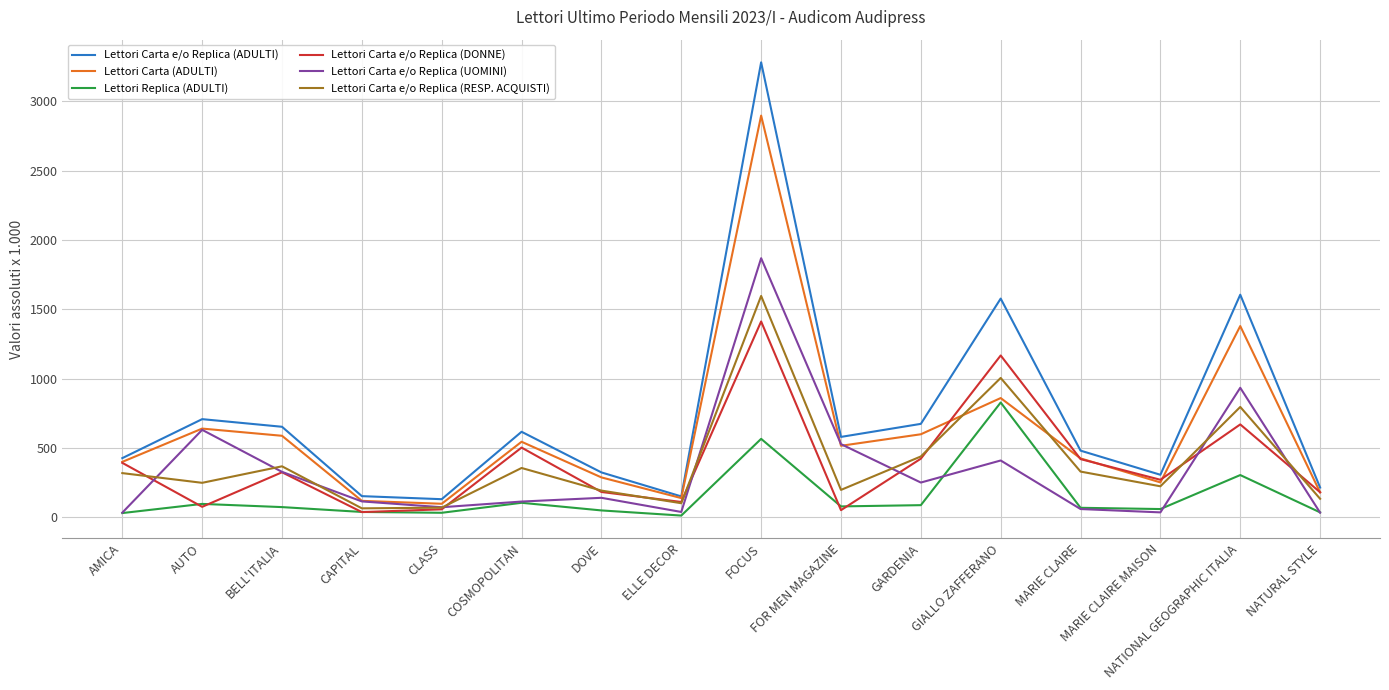

Rank the series by their maximum value, from lowest to highest.

Lettori Replica (ADULTI), Lettori Carta e/o Replica (DONNE), Lettori Carta e/o Replica (RESP. ACQUISTI), Lettori Carta e/o Replica (UOMINI), Lettori Carta (ADULTI), Lettori Carta e/o Replica (ADULTI)